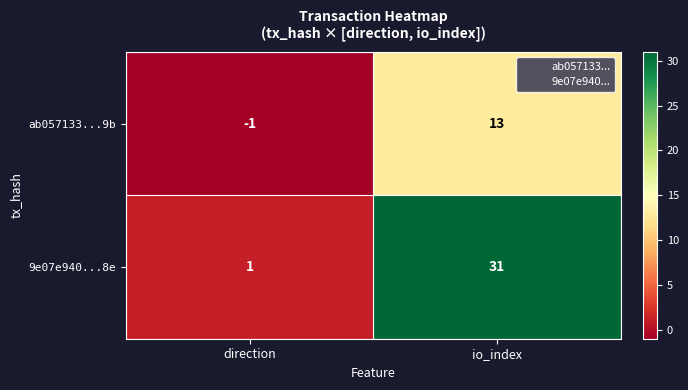

Where is ab057133...9b nearest to the value 6?

direction